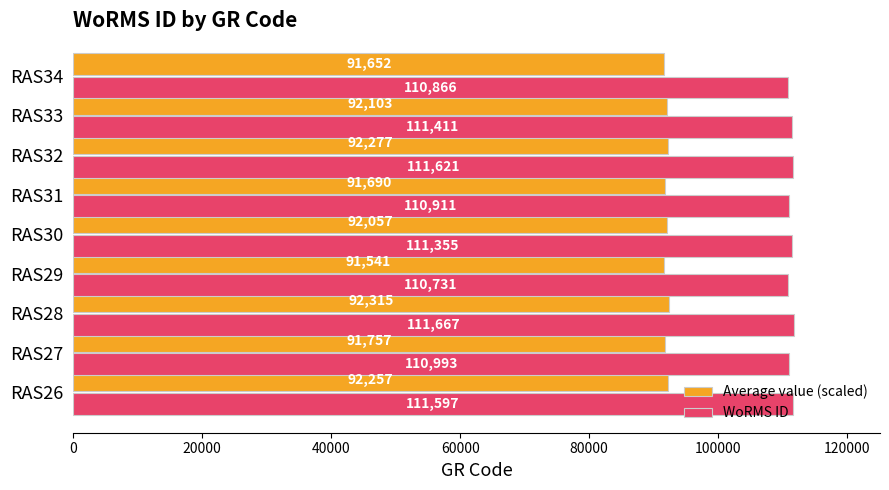

At which category is the sum across all series the highest?

RAS28